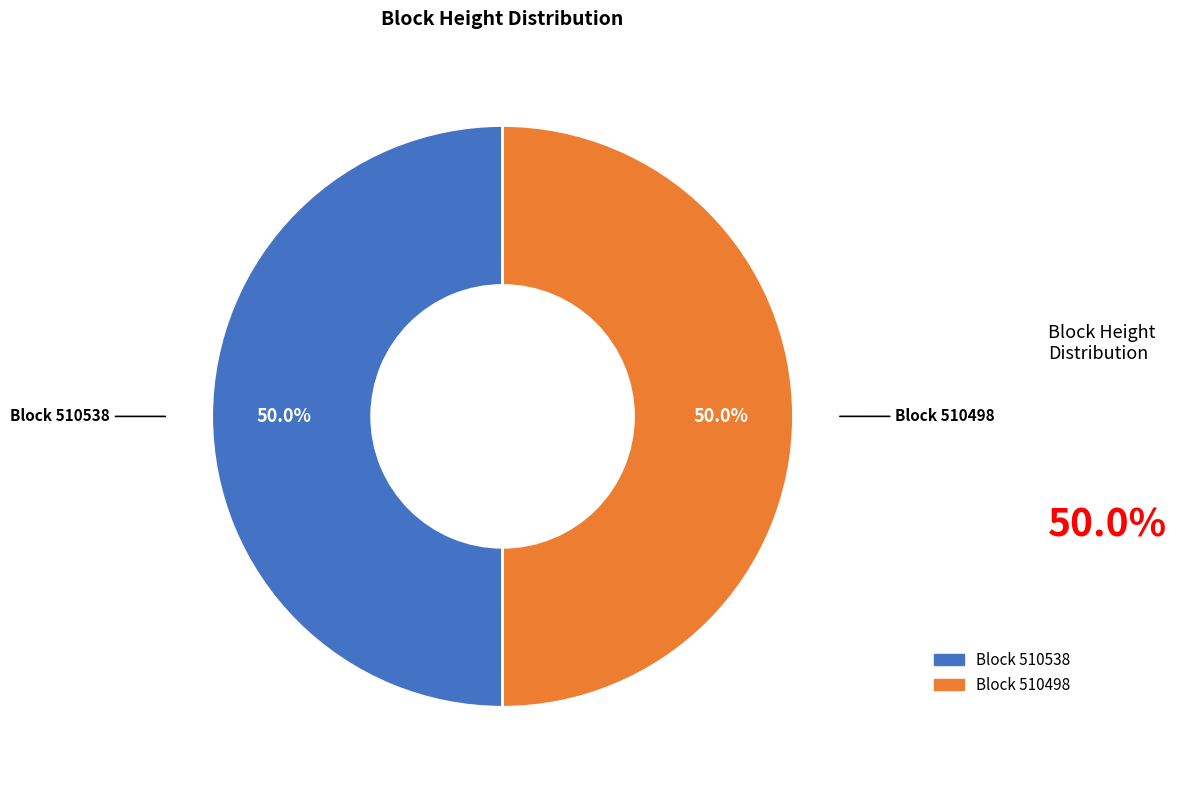

Which category accounts for the majority?

510538